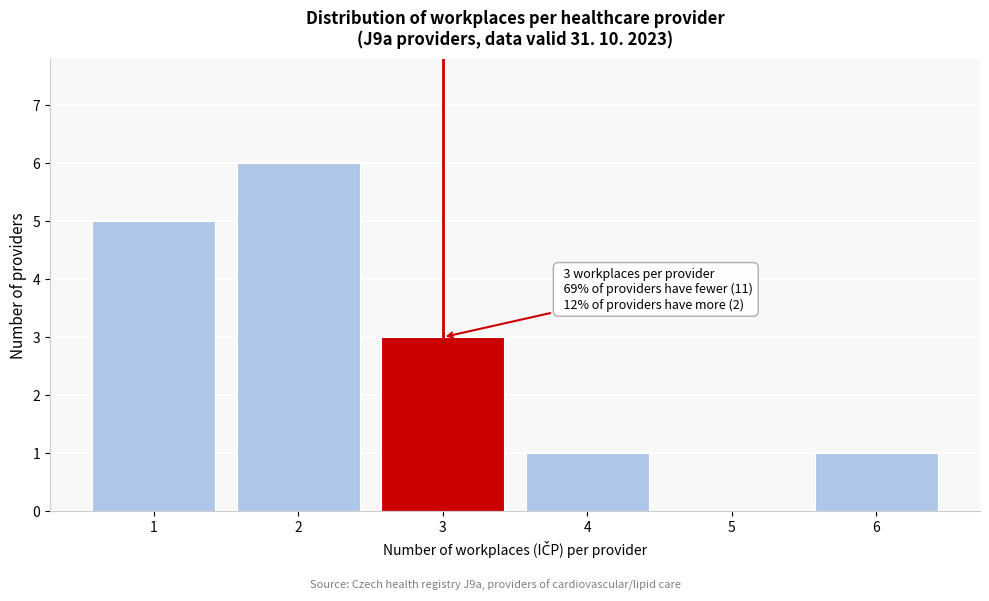

Reading left to right, what are all the values shown in this chart?

1=5	2=6	3=3	4=1	5=0	6=1